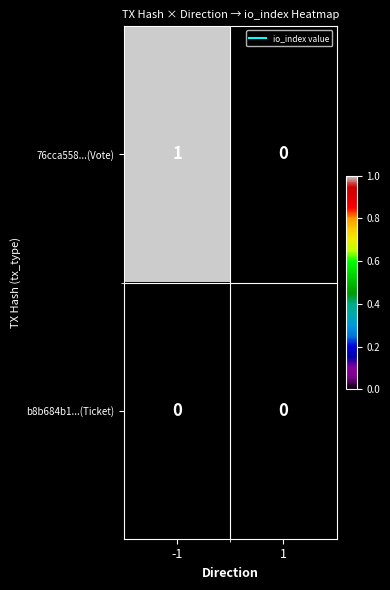

List the series in order of their peak value, highest first.

76cca558...(Vote), b8b684b1...(Ticket)